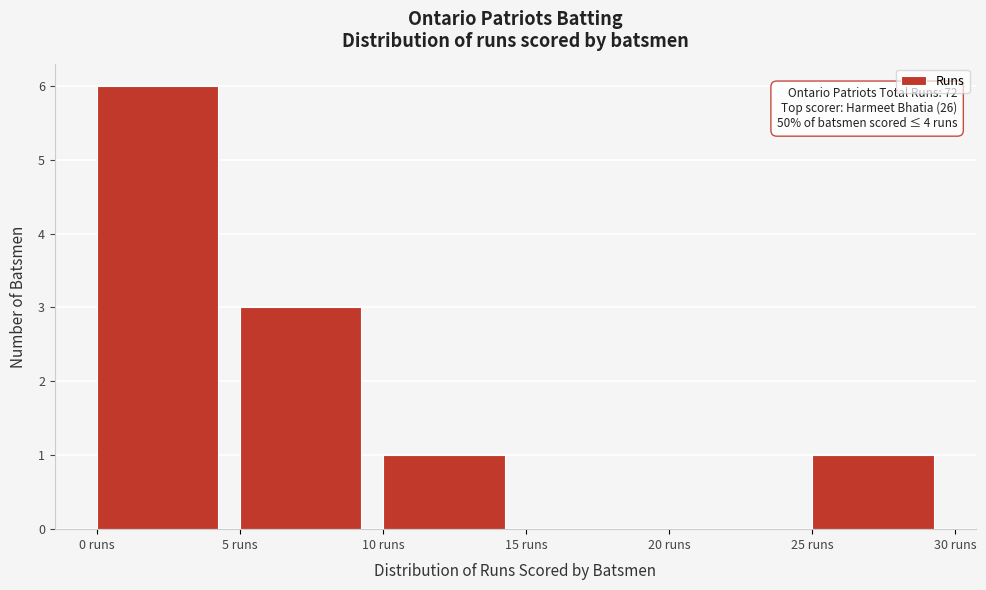

Which range on the x-axis has the tallest bar?

0 to 5